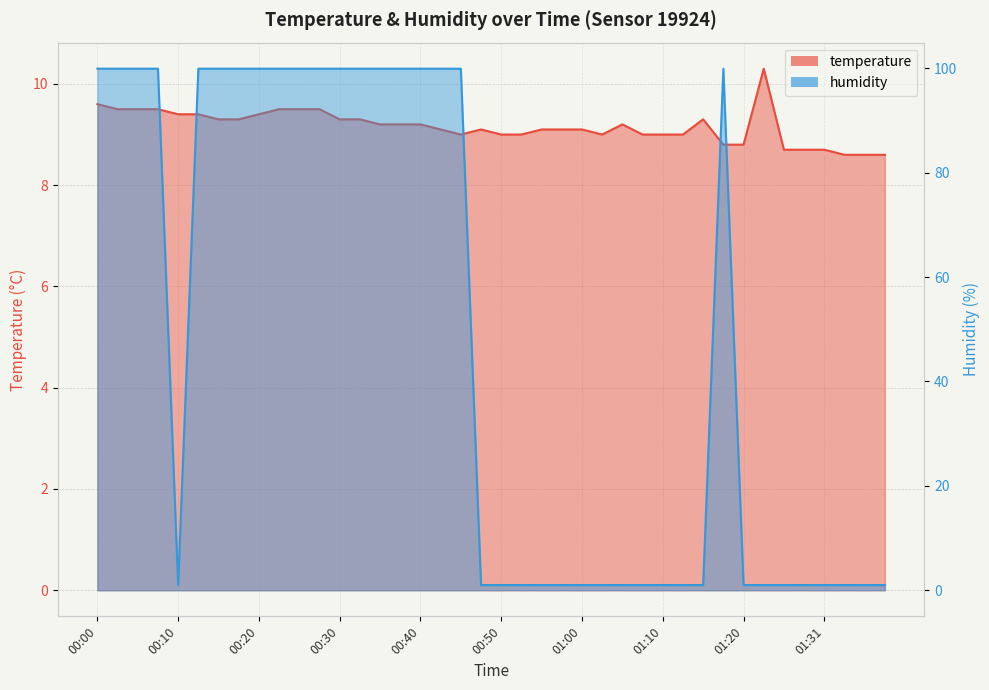

Where is humidity nearest to the value 50?

00:10